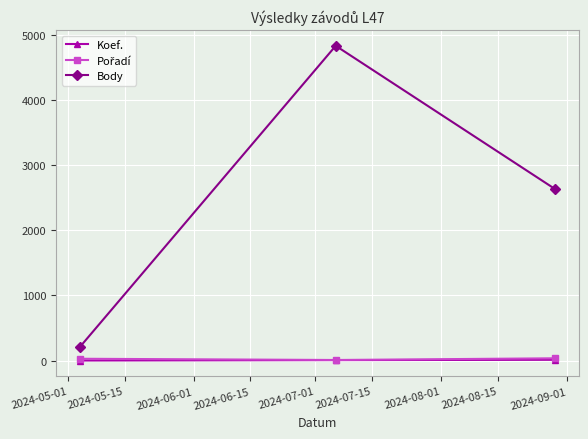

Which series has the largest total across all categories?

Body